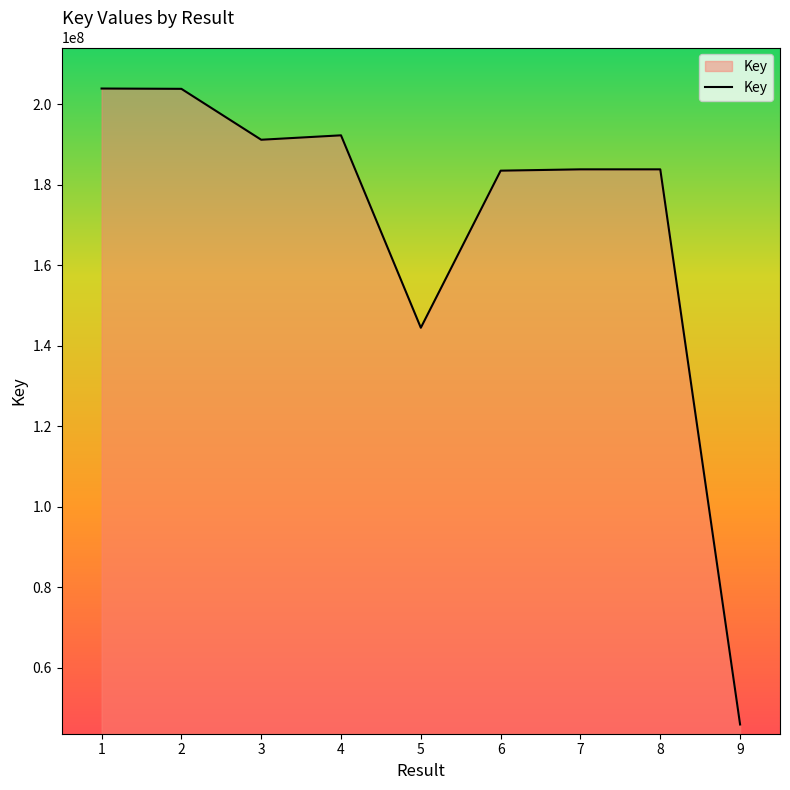

Between 9 and 4, which is larger?

4